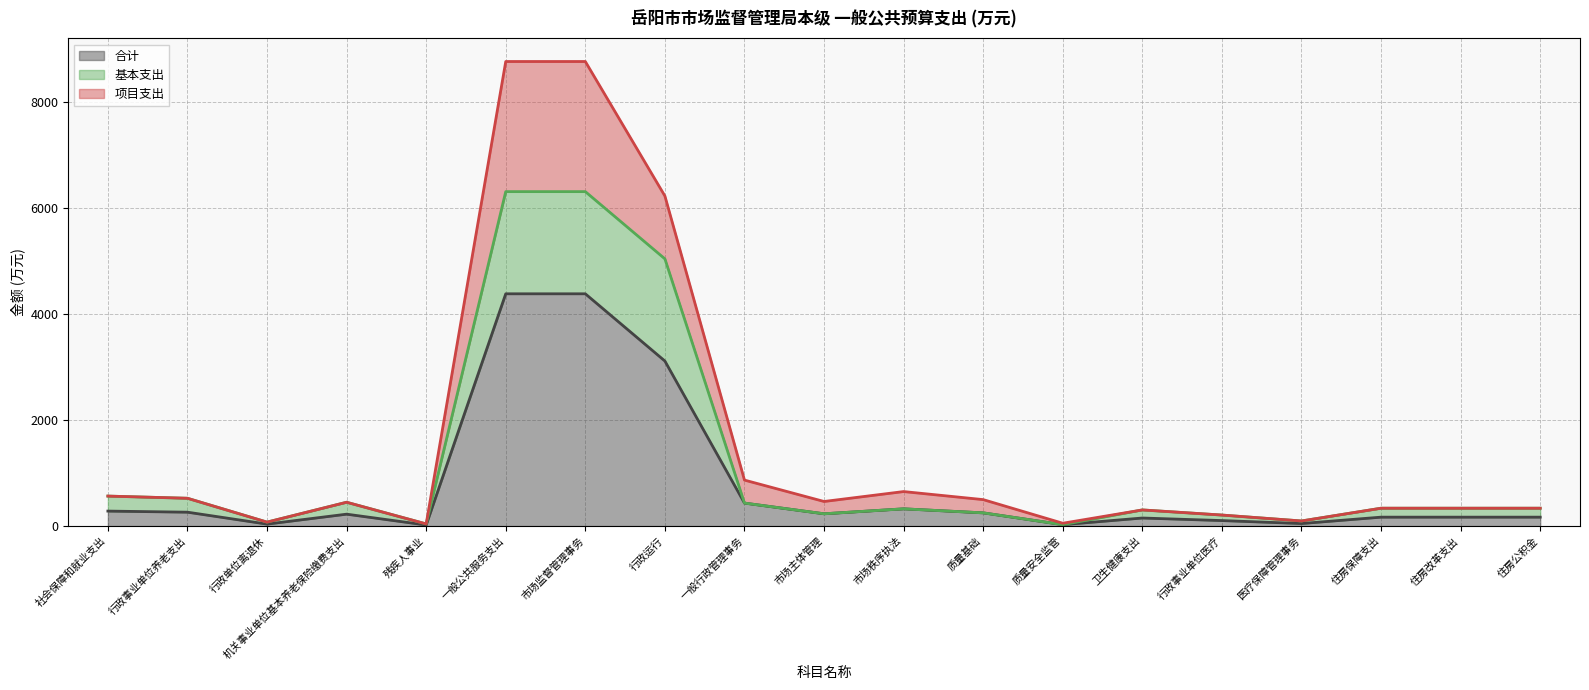

Between 医疗保障管理事务 and 住房保障支出, which series saw the biggest shift?

基本支出